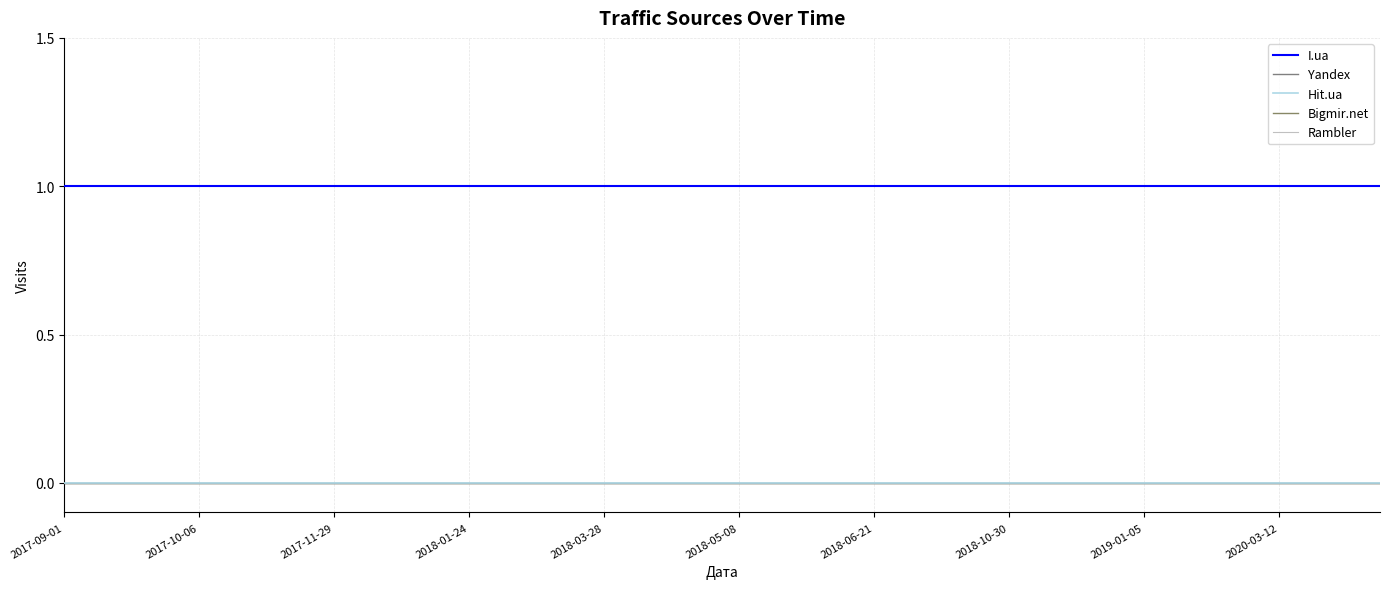

Is this an area chart (filled region under the line)?

No